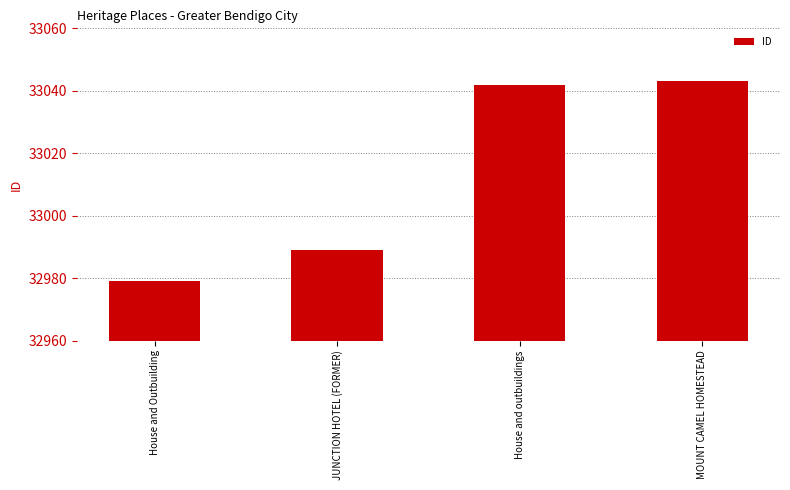

What is the label of the 1st bar from the left?

House and Outbuilding